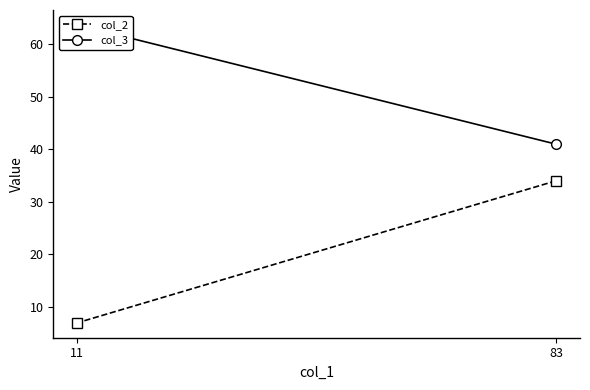

What are all the series names shown in the legend?

col_2, col_3